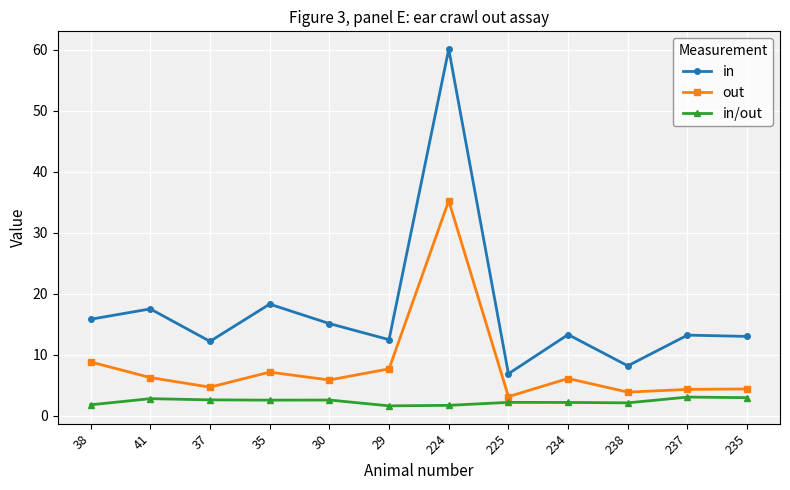

Does the chart display data point markers on the line(s)?

Yes